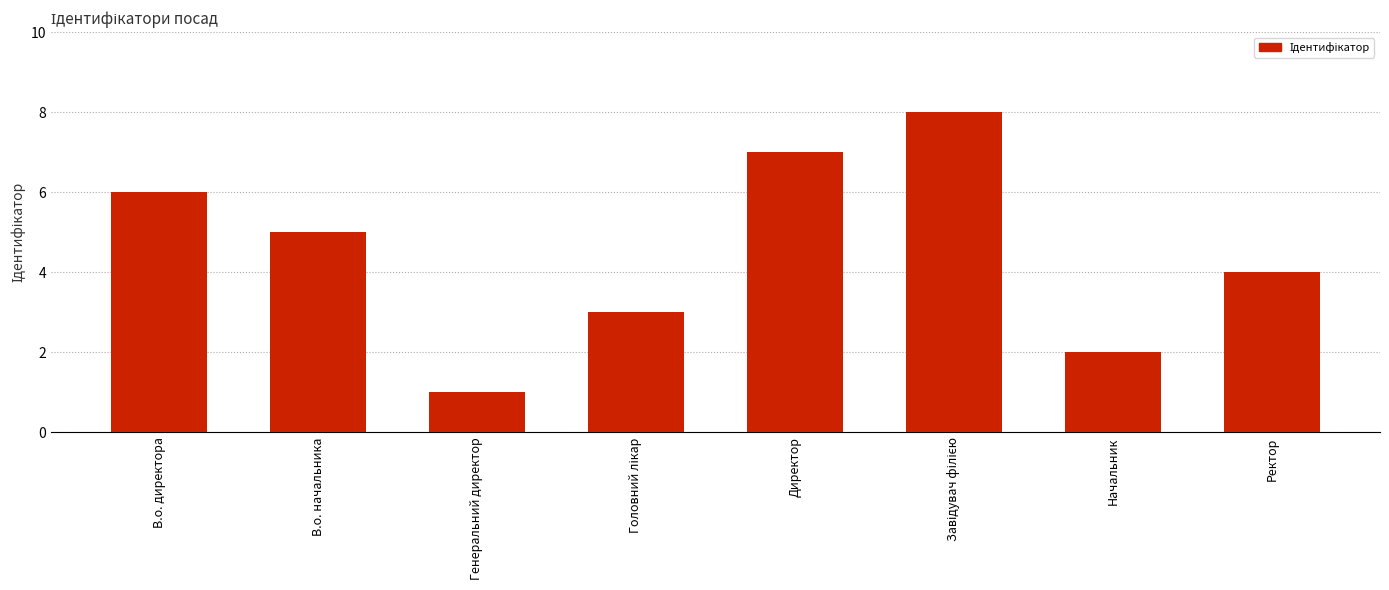

What is the smallest value displayed?

1